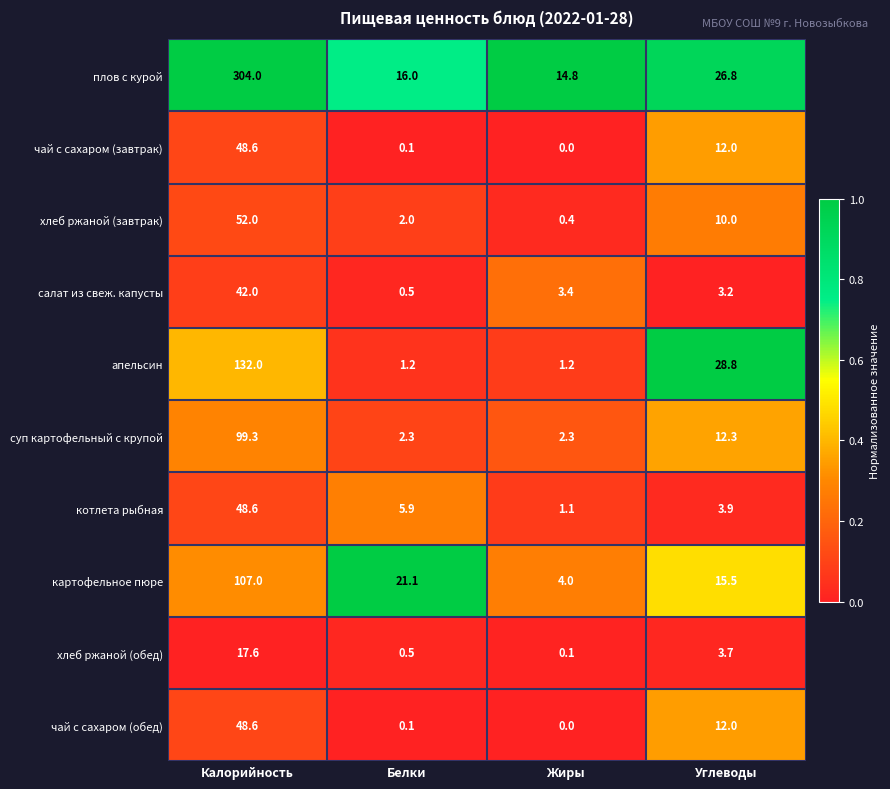

Where is салат из свеж. капусты nearest to the value 21?

Жиры